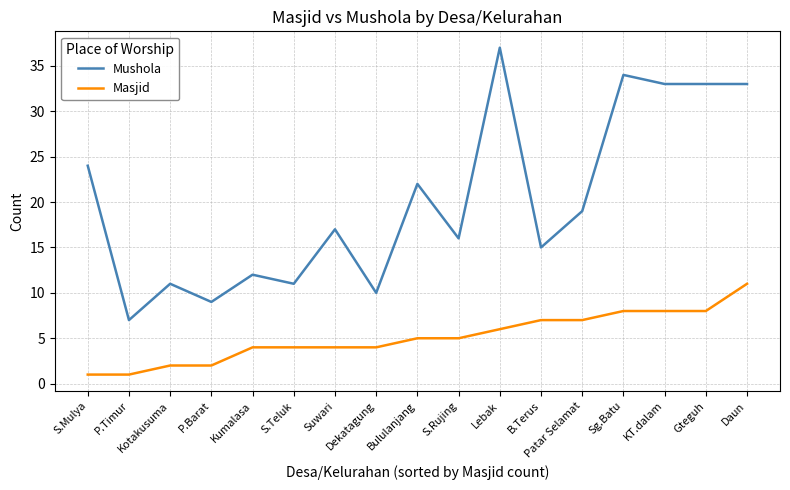

True or false: Masjid and Mushola cross at least once.

False